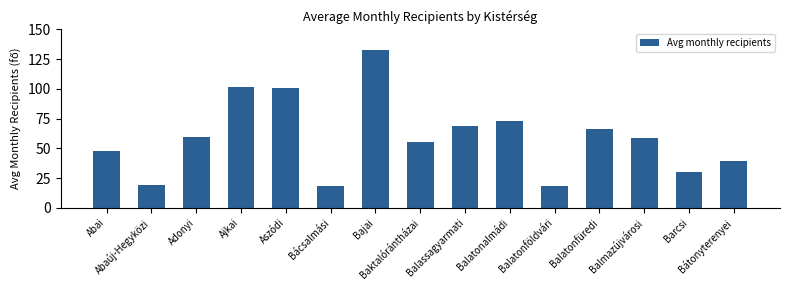

What is the average value?

59.3